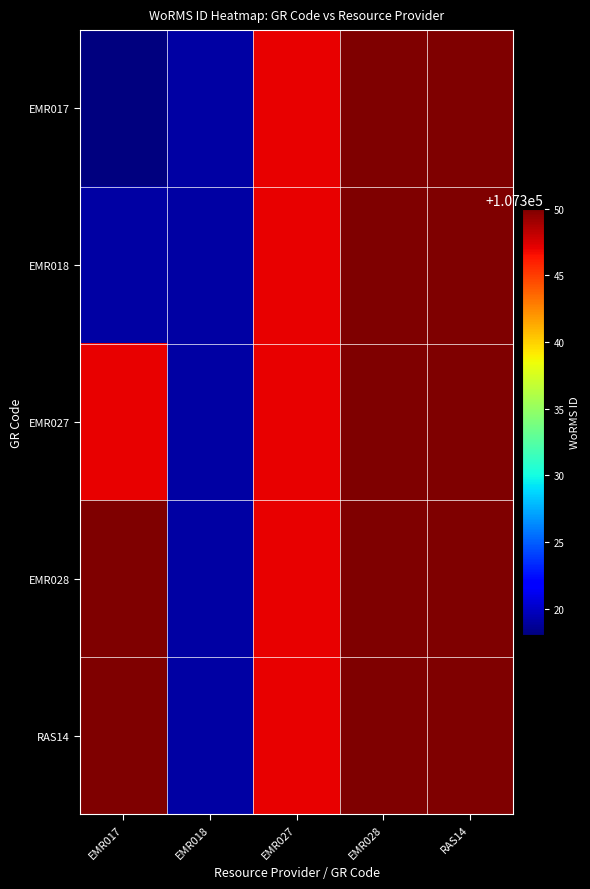

Between RAS14 and EMR027, which is larger?

RAS14